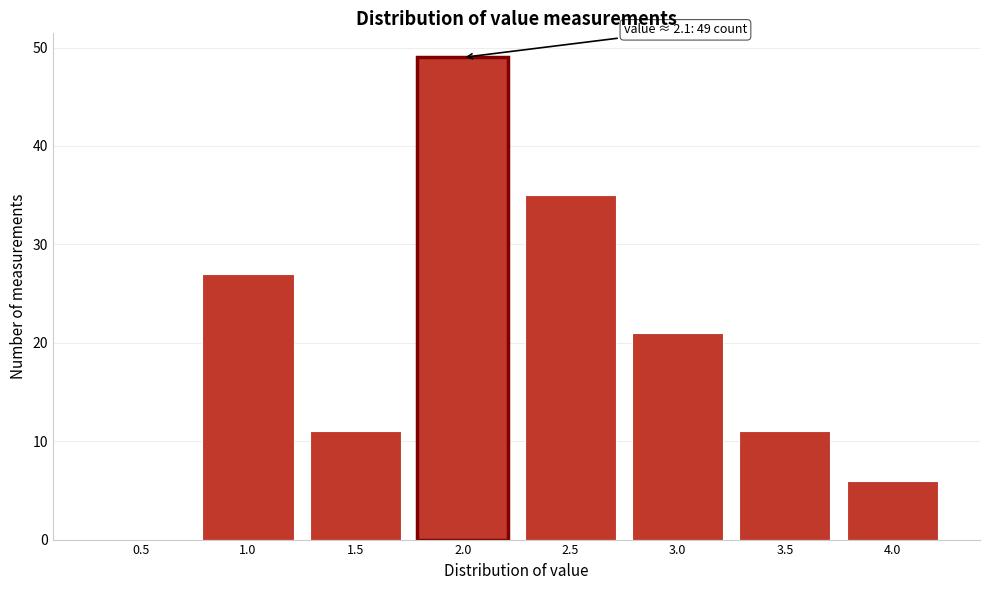

Reading left to right, list all the values displayed in this chart.

0.5=0	1.0=27	1.5=11	2.0=49	2.5=35	3.0=21	3.5=11	4.0=6